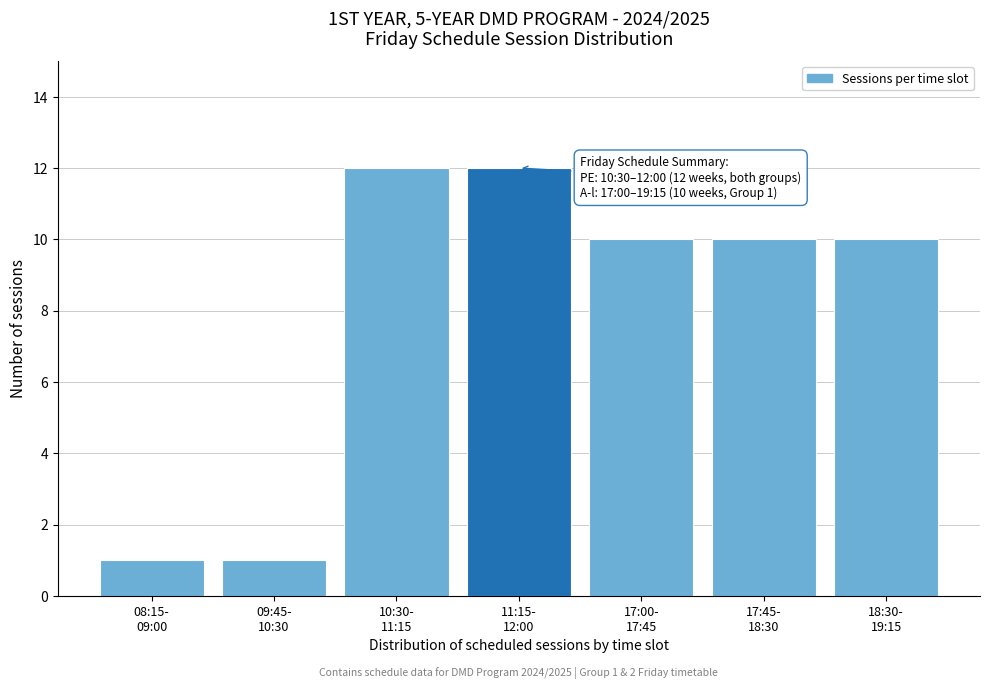

Reading left to right, extract all data points from this chart.

1	1	12	12	10	10	10